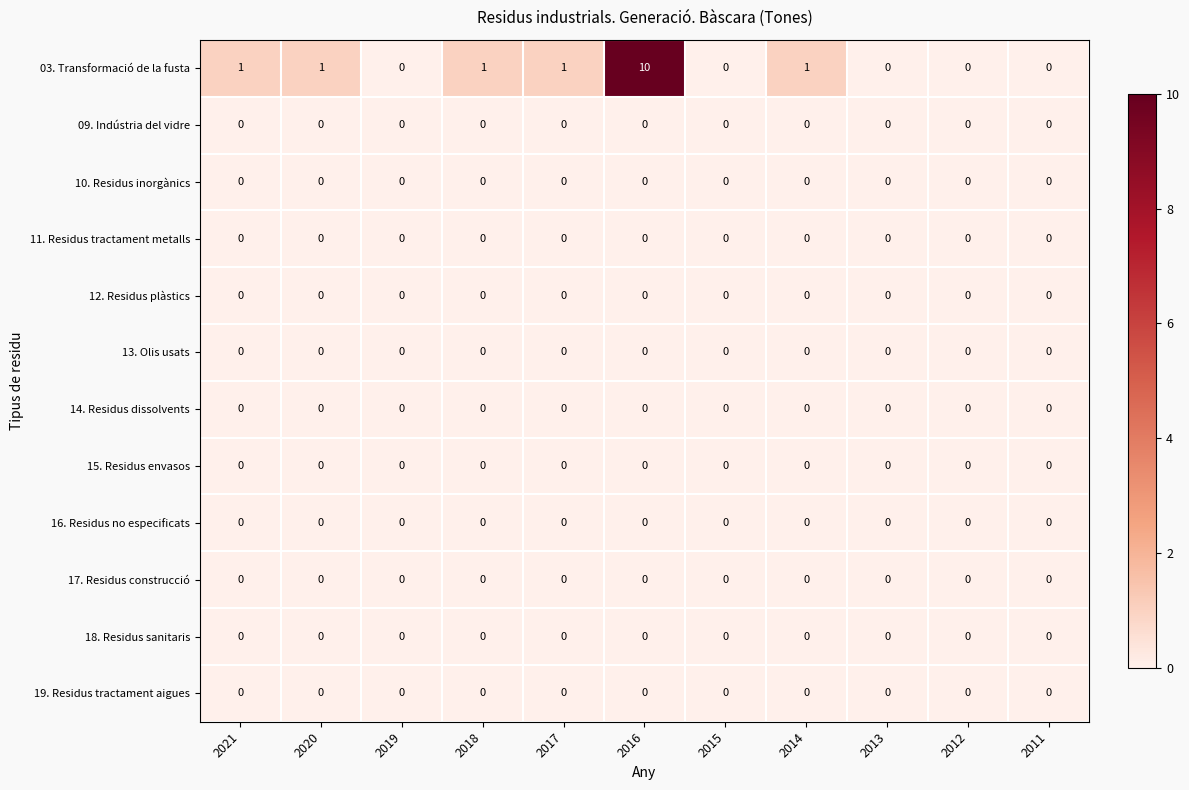

What is the greatest value displayed?

10